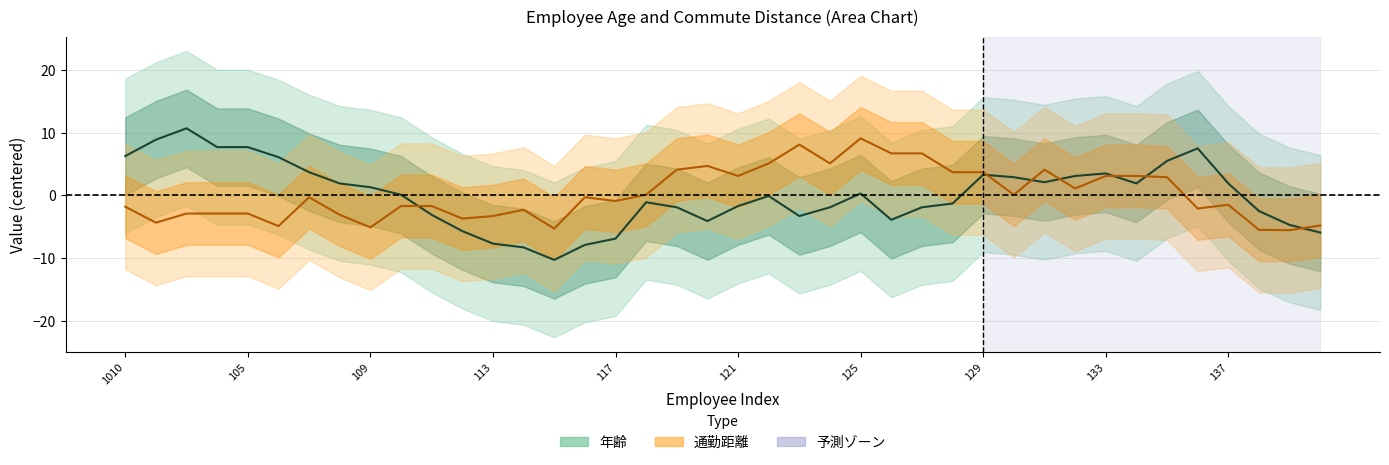

Reading right to left, what are all the values shown in this chart?

年齢: -6.0	-4.7	-2.5	1.9	7.5	5.5	1.9	3.5	3.1	2.1	2.9	3.3	-1.3	-1.9	-3.9	0.3	-1.9	-3.3	-0.1	-1.7	-4.1	-1.9	-1.1	-6.9	-7.9	-10.3	-8.3	-7.7	-5.7	-3.1	0.1	1.3	1.9	3.7	6.1	7.7	7.7	10.7	8.9	6.2
通勤距離: -4.8	-5.6	-5.5	-1.5	-2.1	2.9	3.1	3.1	1.1	4.1	0.1	3.7	3.7	6.7	6.7	9.1	5.1	8.1	5.1	3.1	4.7	4.1	0.1	-0.9	-0.3	-5.3	-2.3	-3.3	-3.7	-1.7	-1.7	-5.1	-3.1	-0.3	-4.9	-2.9	-2.9	-2.9	-4.4	-1.8